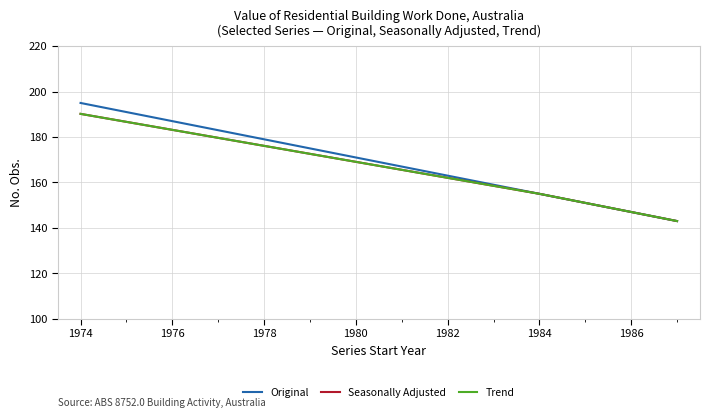

Does the chart display data point markers on the line(s)?

No